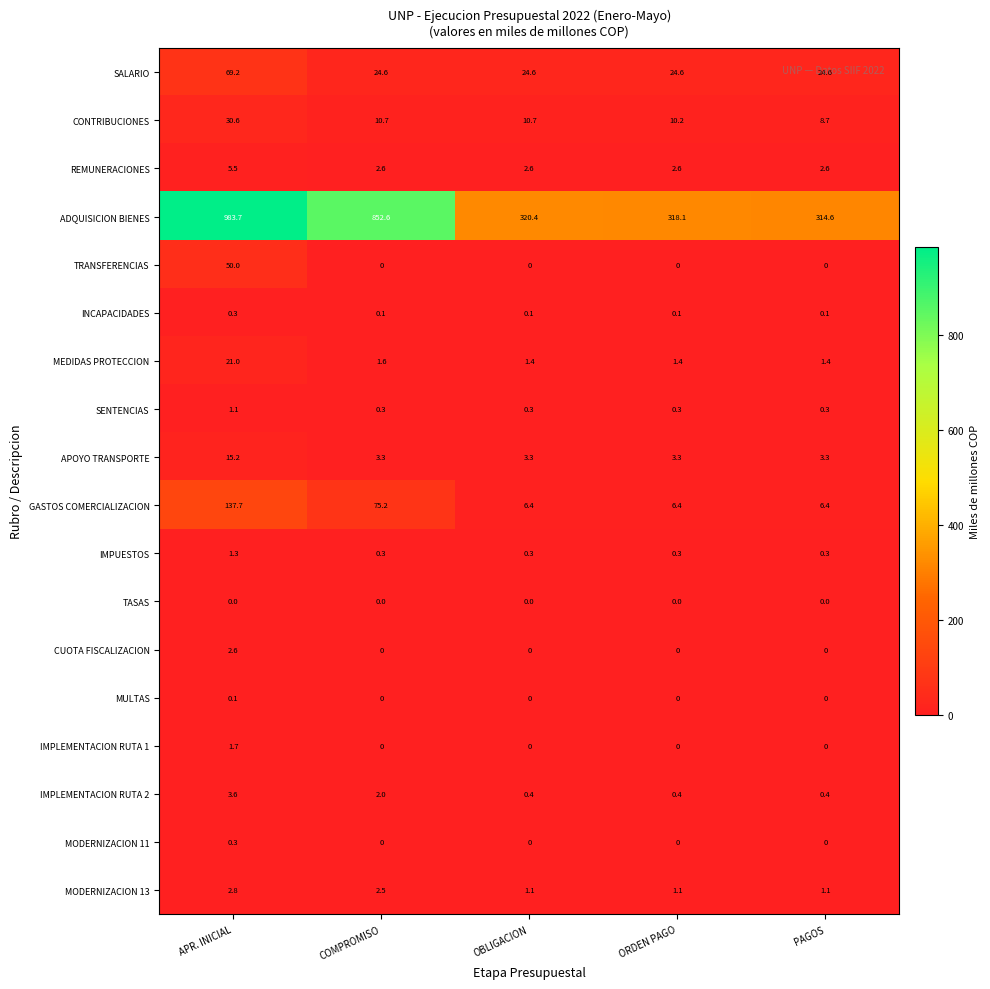

True or false: INCAPACIDADES has a value of 0.3 at APR. INICIAL.

True